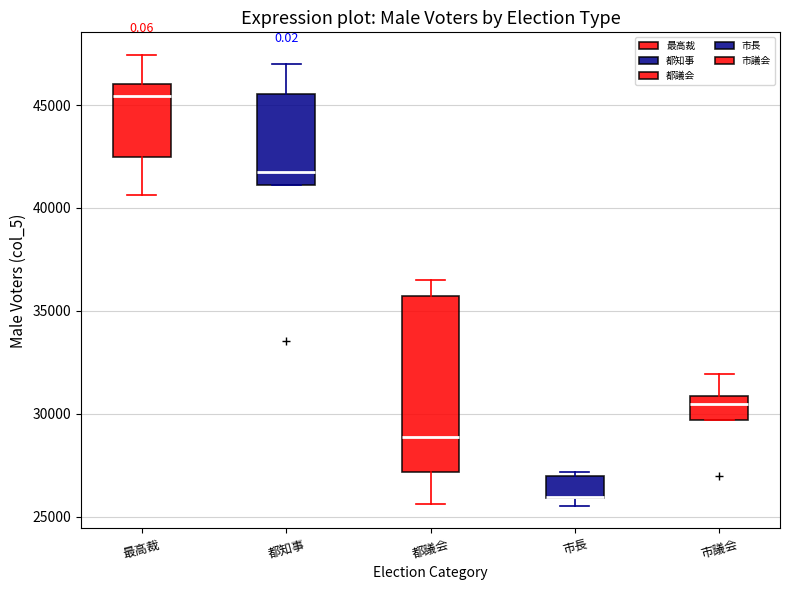

Comparing the boxes themselves (not the whiskers), which one is the tallest?

都議会